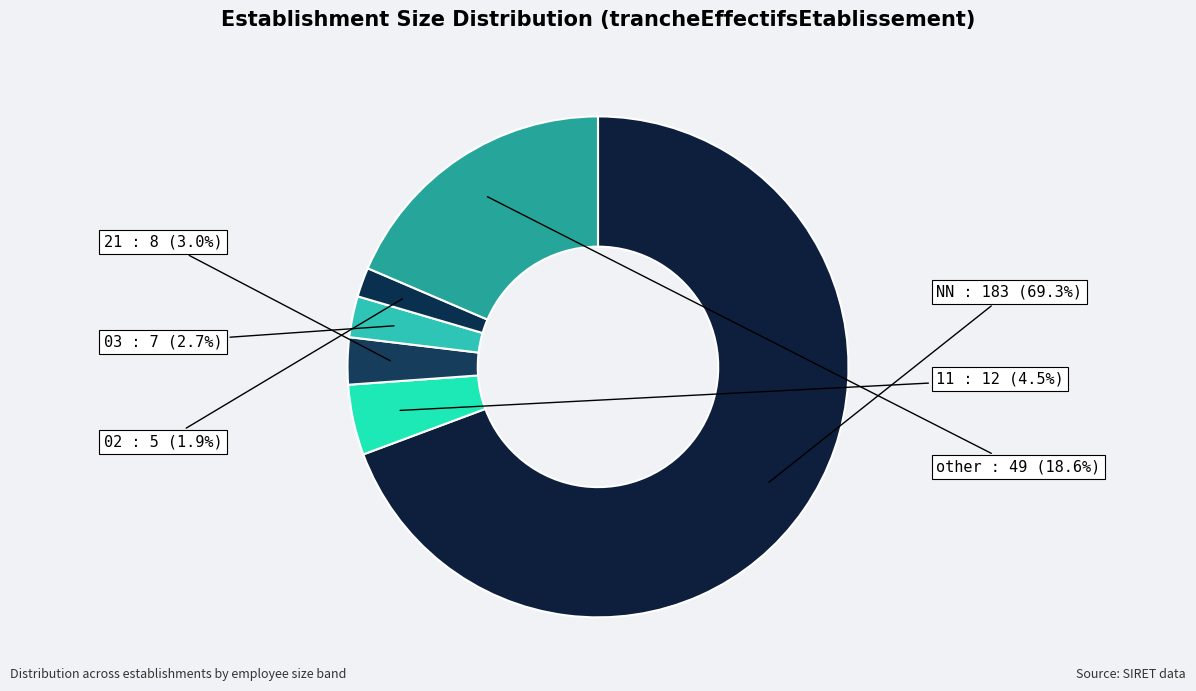

To the nearest percent, what portion does 21 represent?

3%